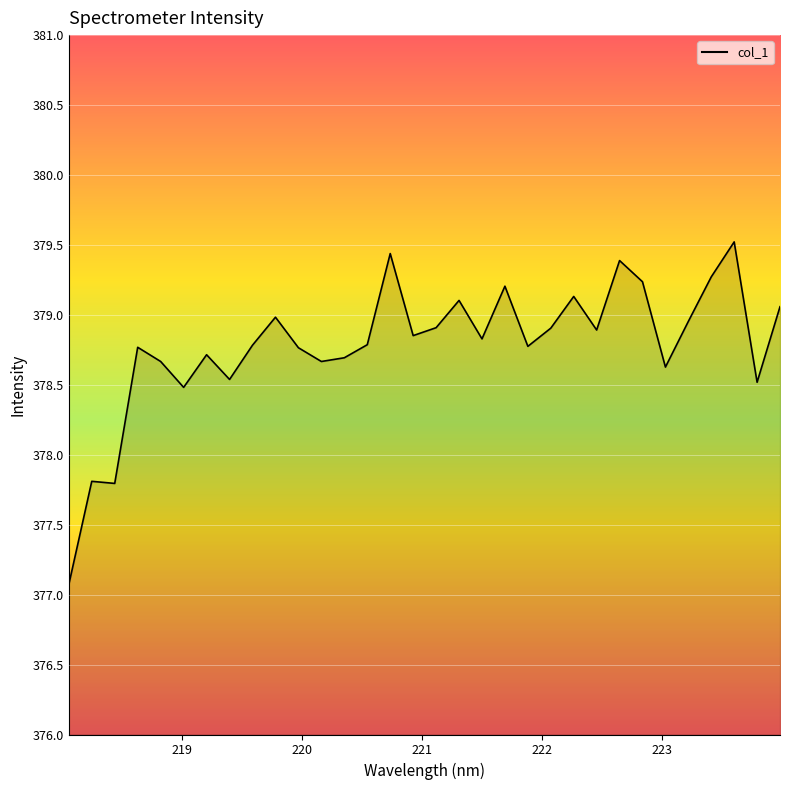

What is the minimum value shown in the chart?

377.1